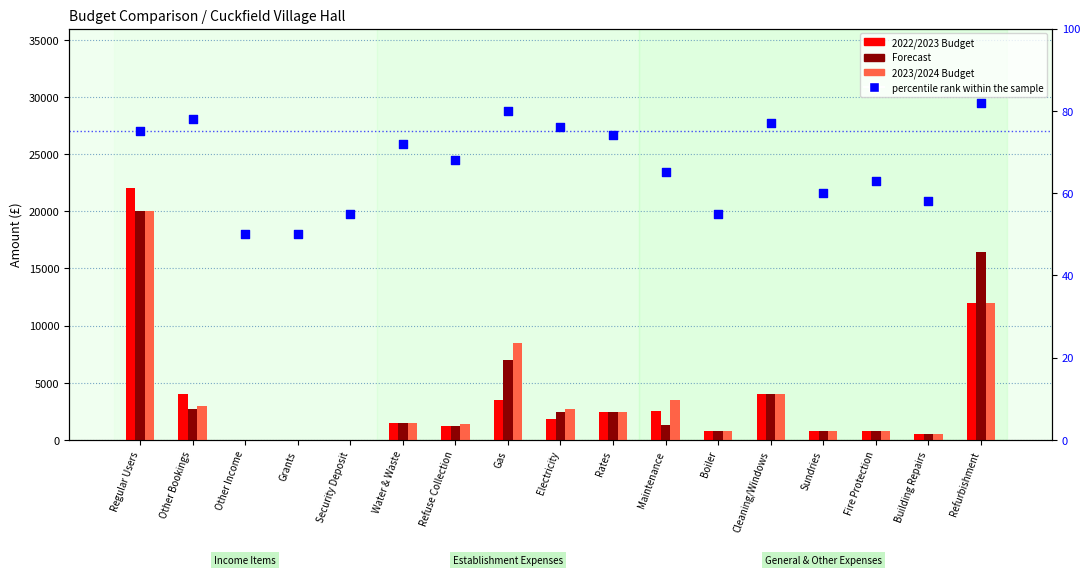

Which series contains the highest Y value?

2022/2023 Budget